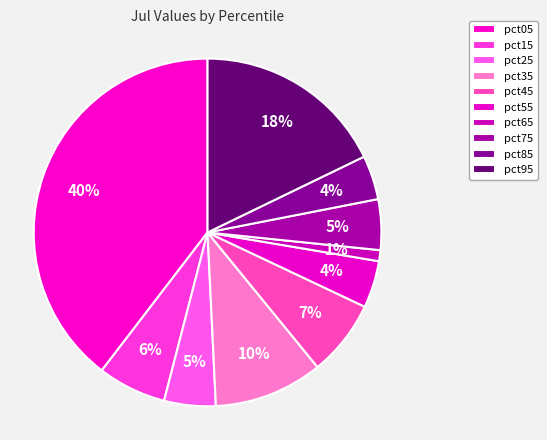

How many slices are in this pie chart?

10